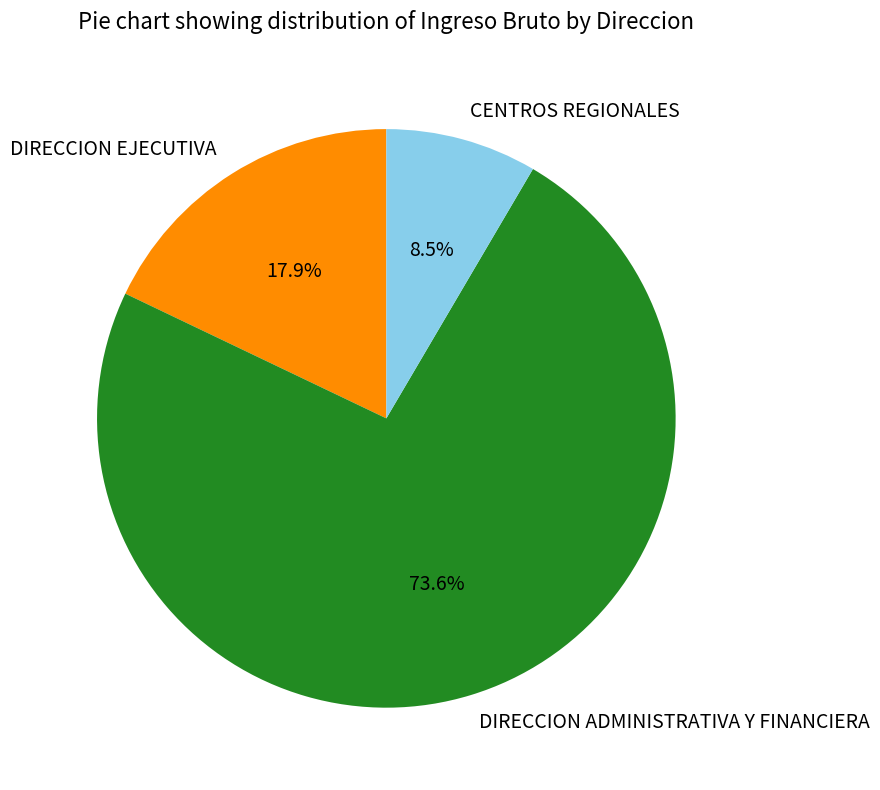

What portion of the pie excludes DIRECCION EJECUTIVA?

82.1%